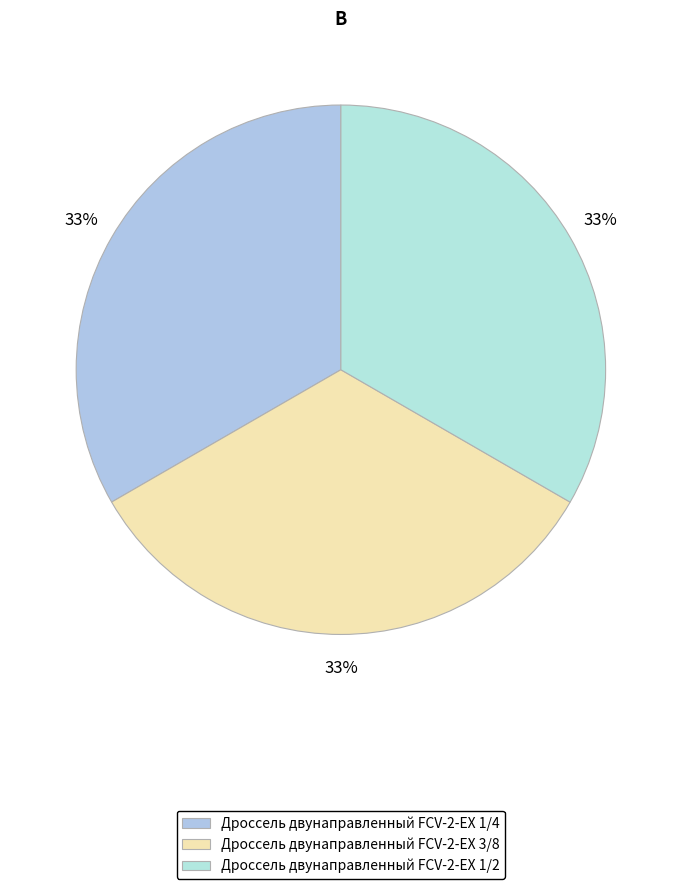

What is the largest slice in the pie chart?

Дроссель двунаправленный FCV-2-EX 1/2